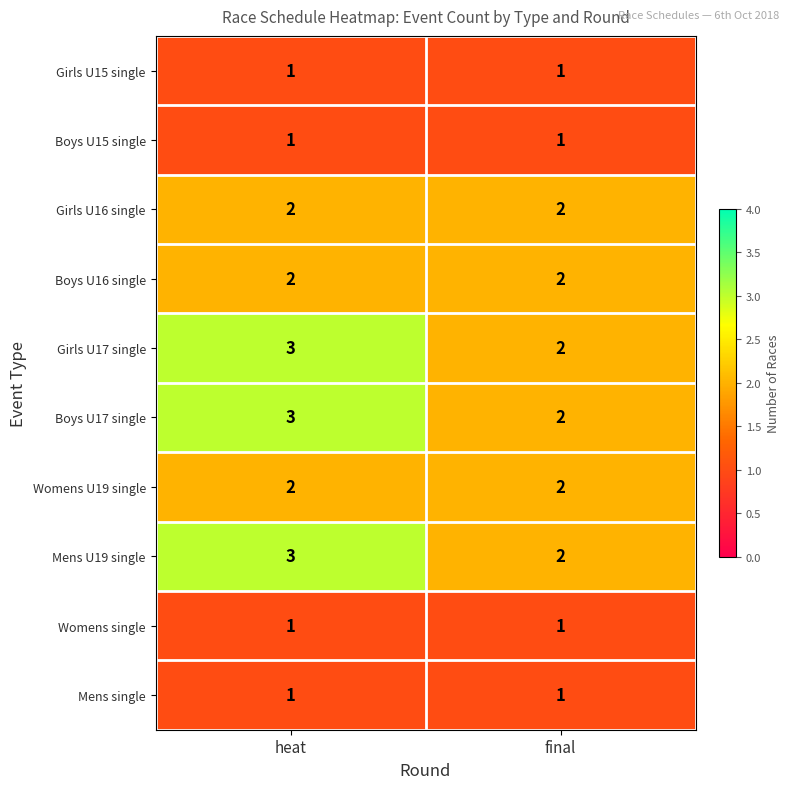

What is the total value across all series at heat?

19